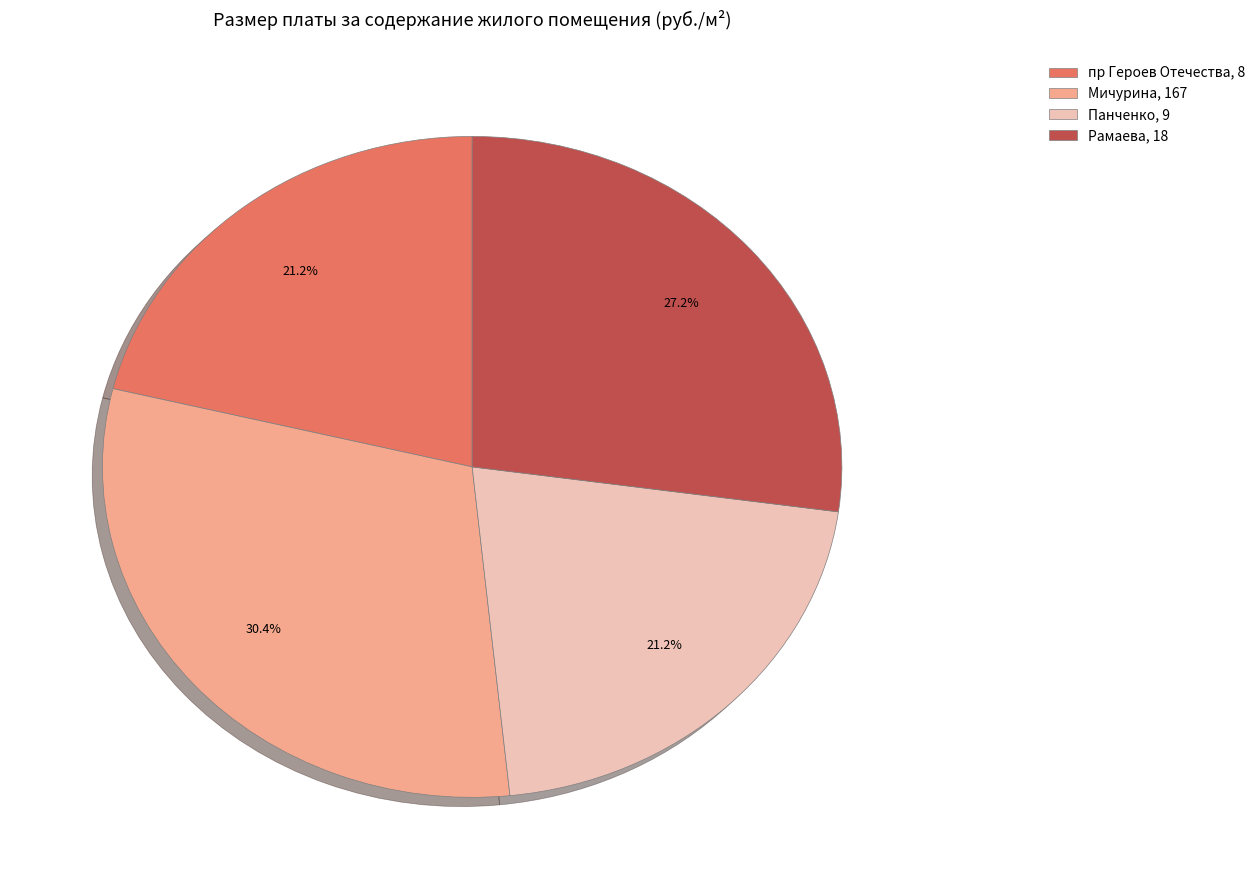

To the nearest percent, what portion does Рамаева, 18 represent?

27%